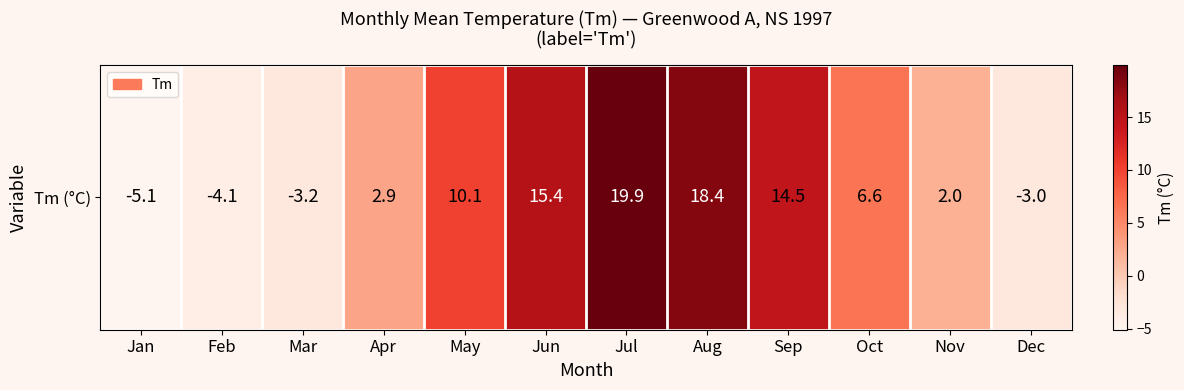

What is the difference between the values at Mar and Feb?

0.9